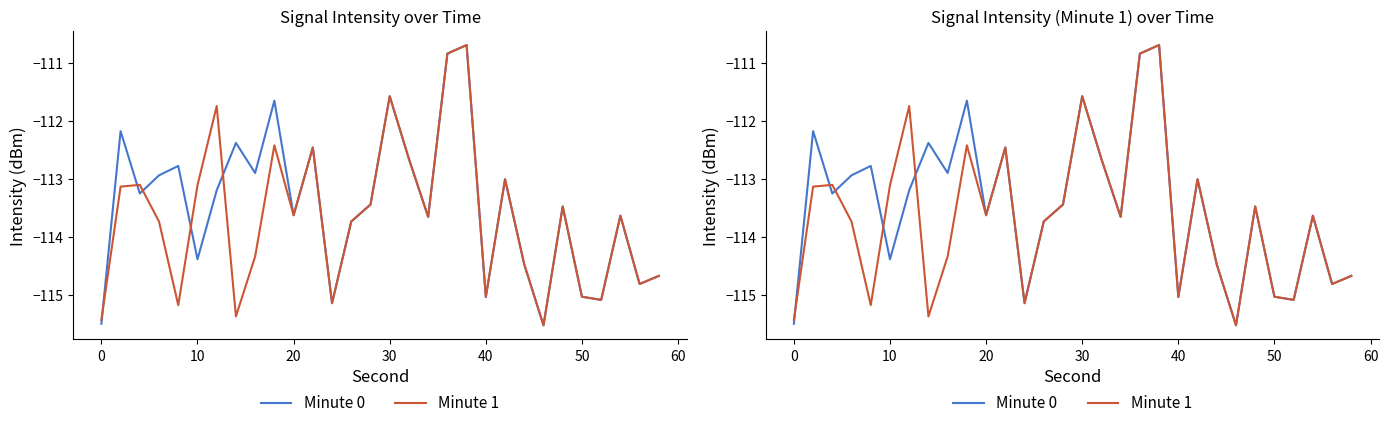

Count the number of data series in this chart.

2